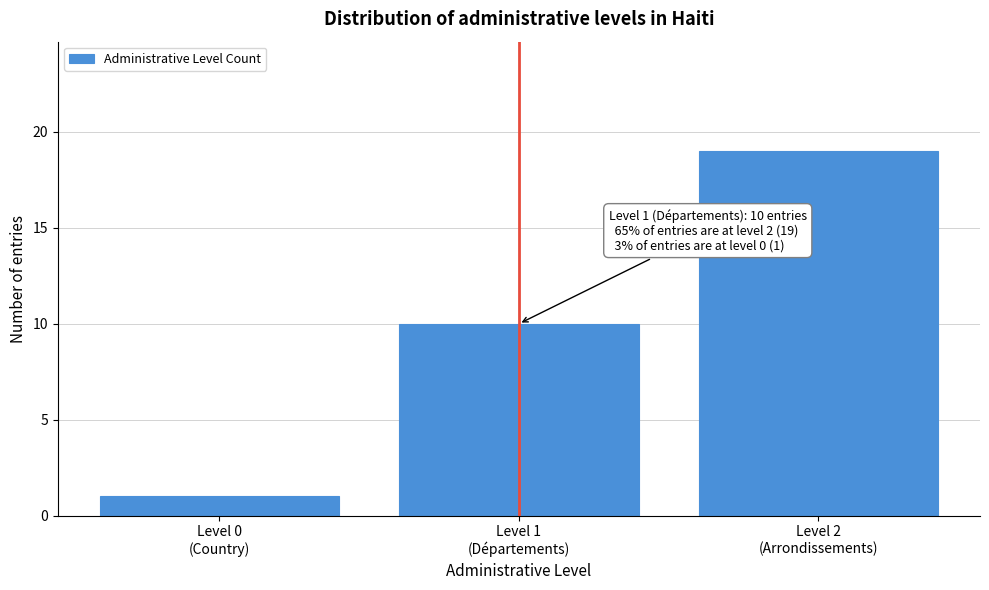

Reading left to right, transcribe all the data shown in this chart.

1	10	19